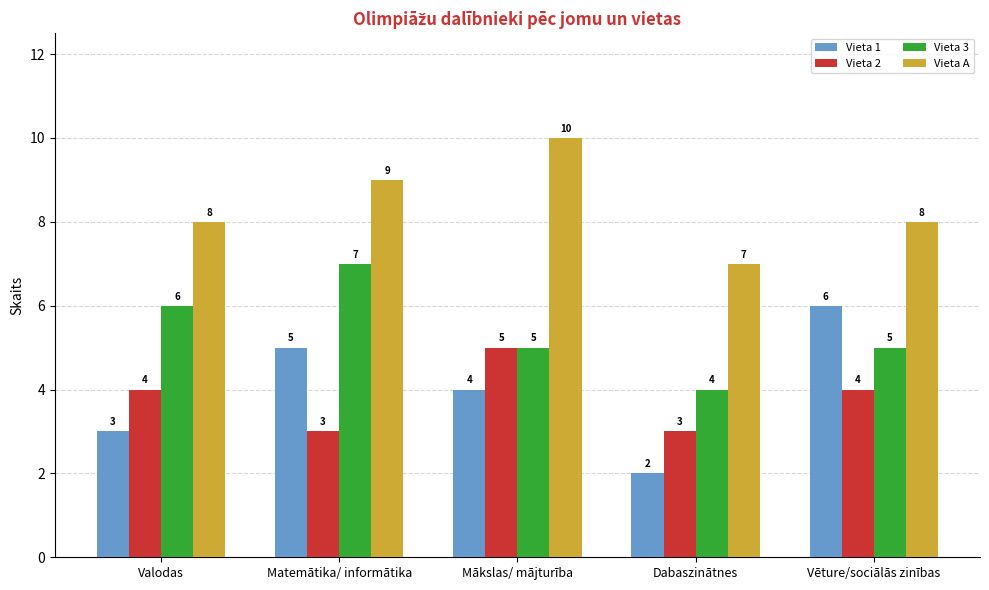

Reading left to right, extract all data points from this chart.

Vieta 1: 3	5	4	2	6
Vieta 2: 4	3	5	3	4
Vieta 3: 6	7	5	4	5
Vieta A: 8	9	10	7	8